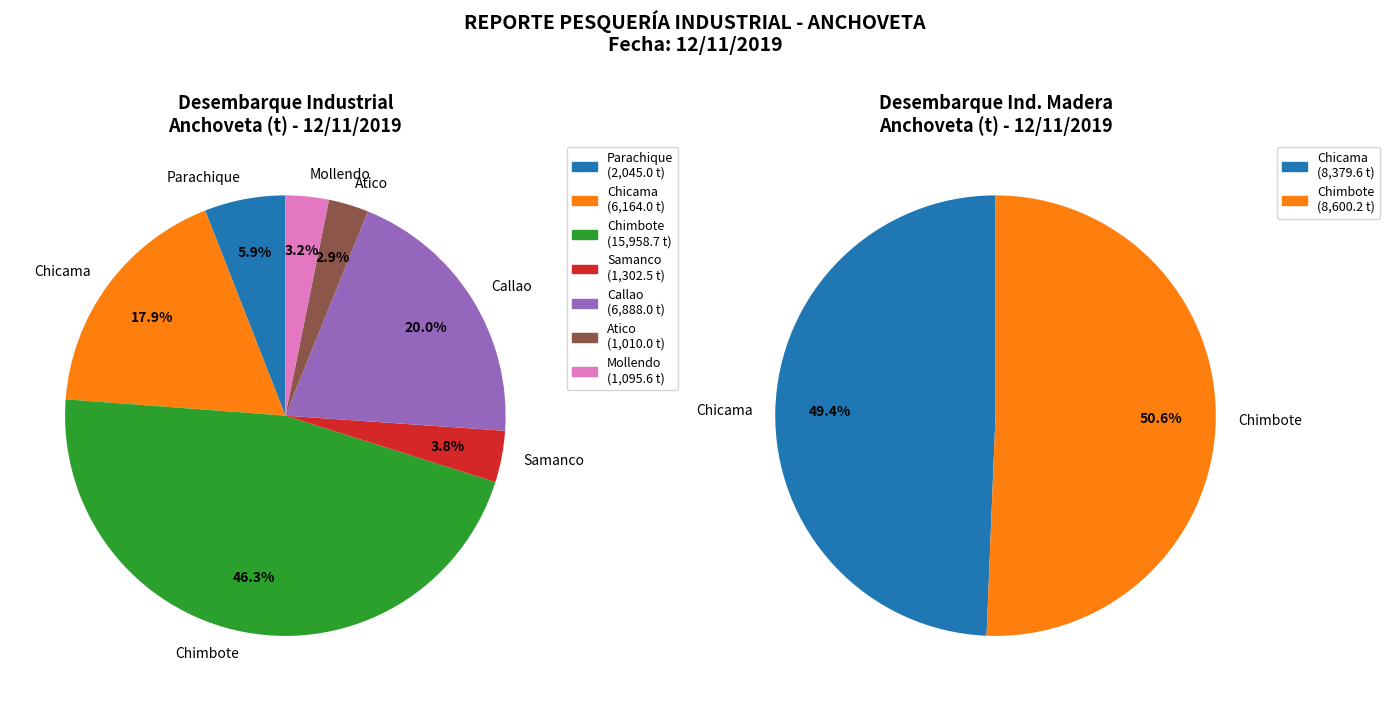

What percentage is the Chimbote slice, to the nearest percent?

51%